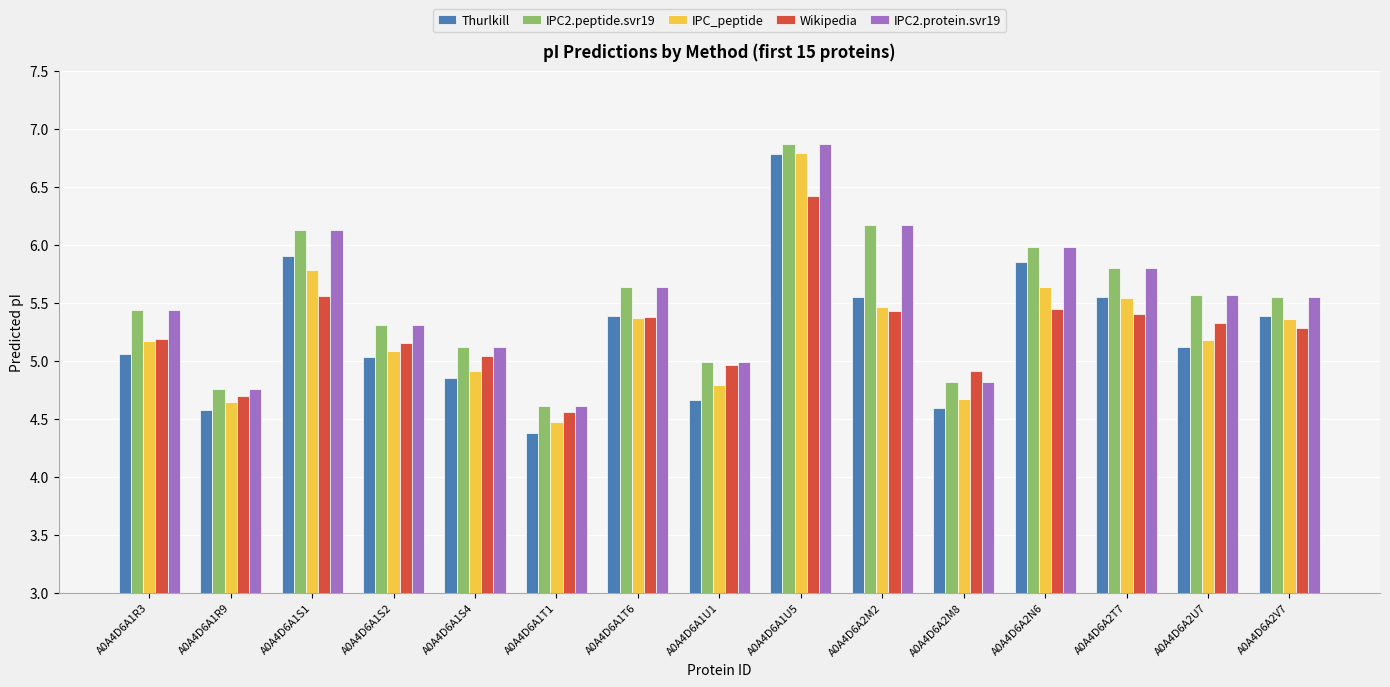

Read the IPC2.peptide.svr19 value at A0A4D6A1U5.

6.9